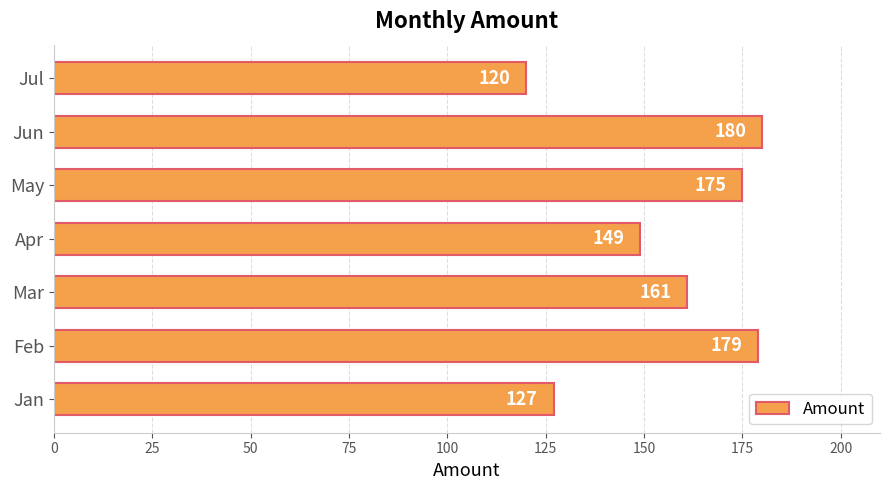

List the labels in order of value, largest first.

Jun, Feb, May, Mar, Apr, Jan, Jul